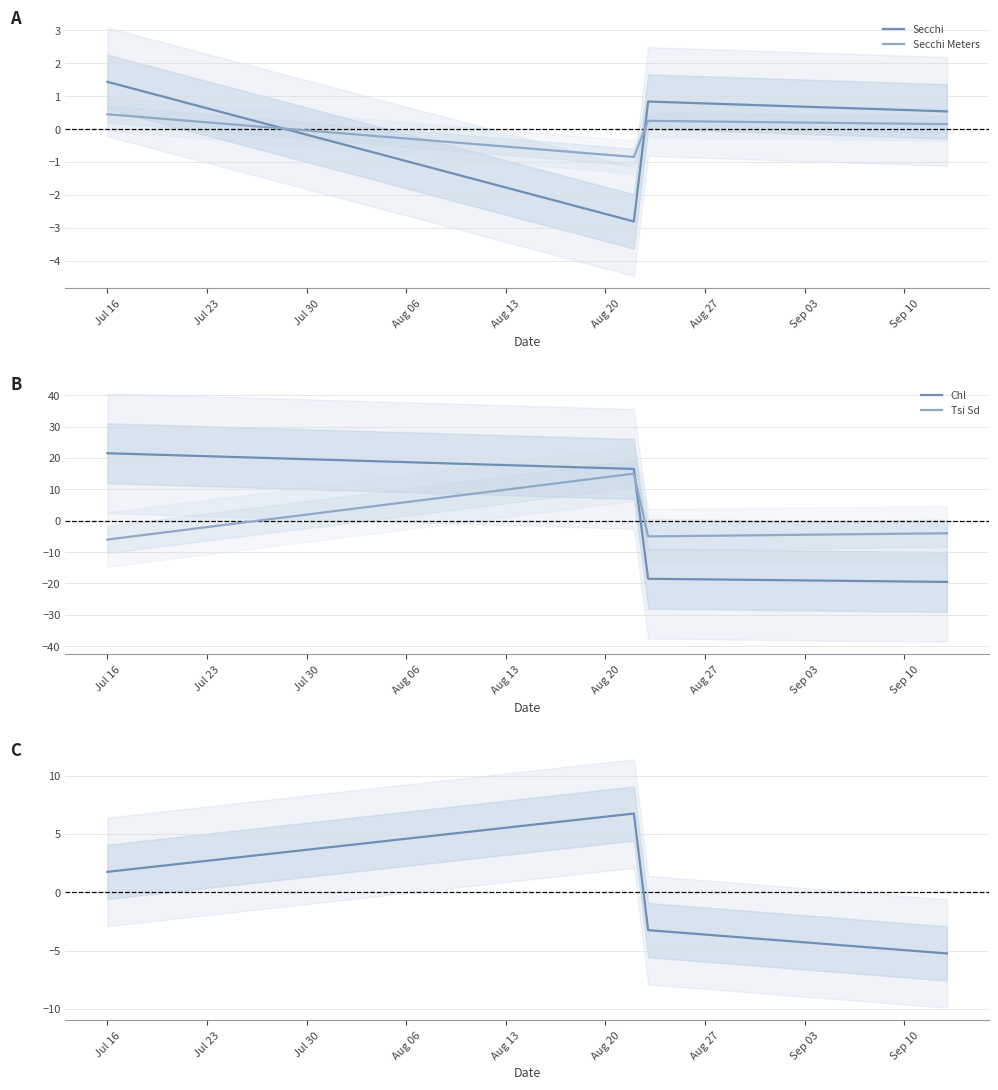

At how many categories does at least one series exceed -8?

4